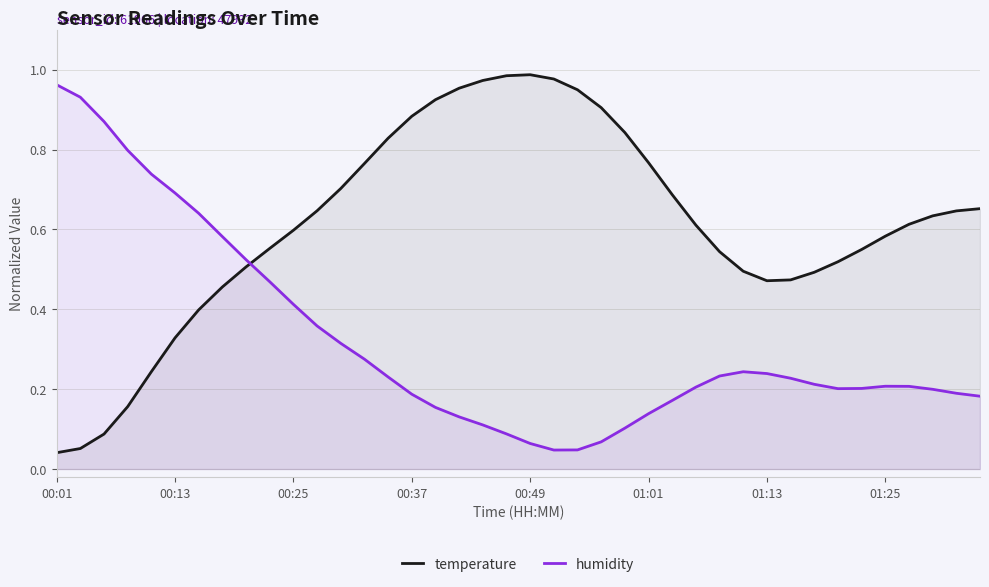

At which category is the sum across all series the highest?

17